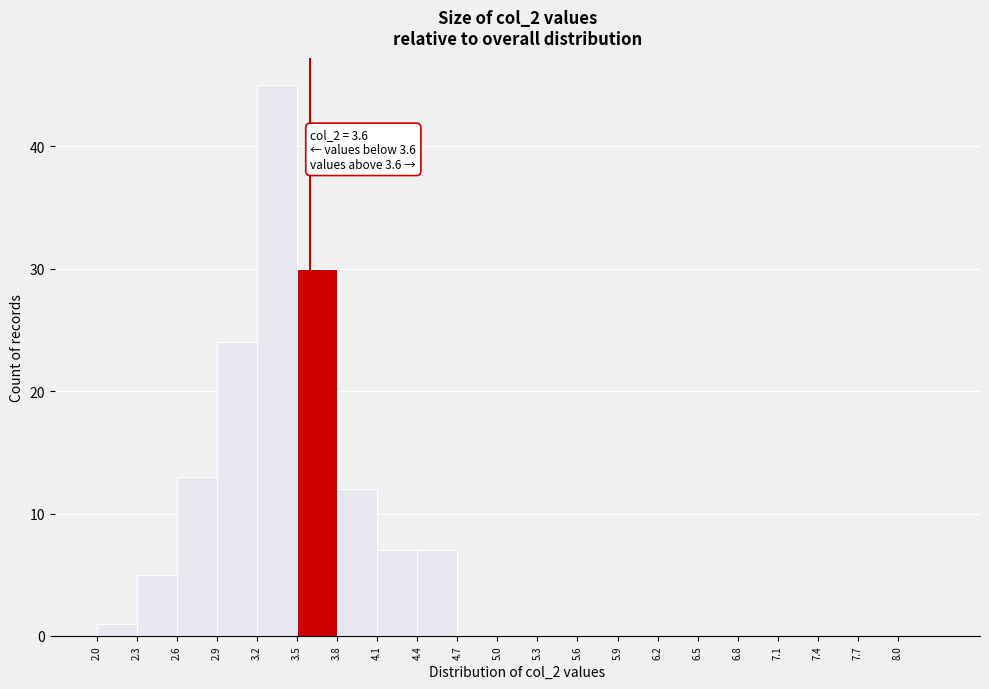

Over which range of the x-axis is the bar tallest?

3.2 to 3.5